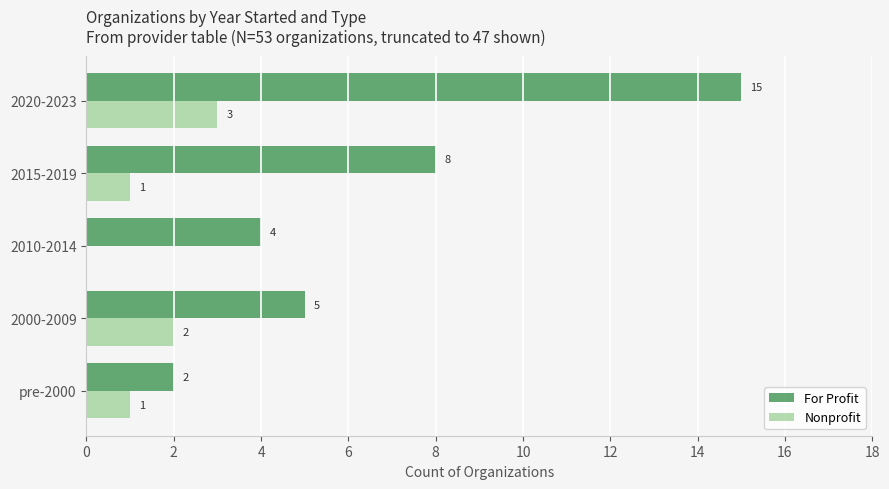

At which label does For Profit reach its peak?

2020-2023